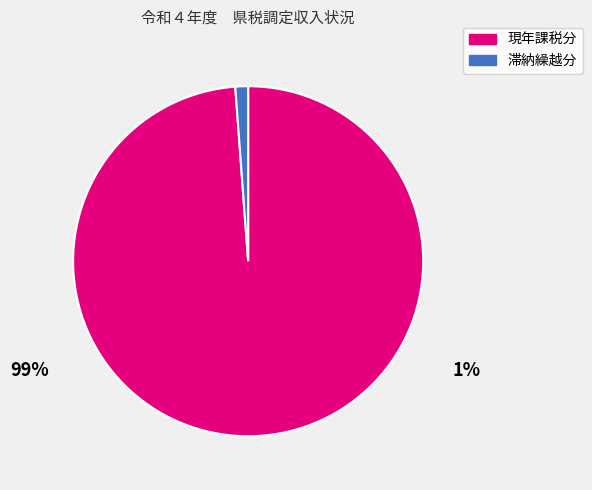

Rank the categories by value from lowest to highest.

滞納繰越分, 現年課税分